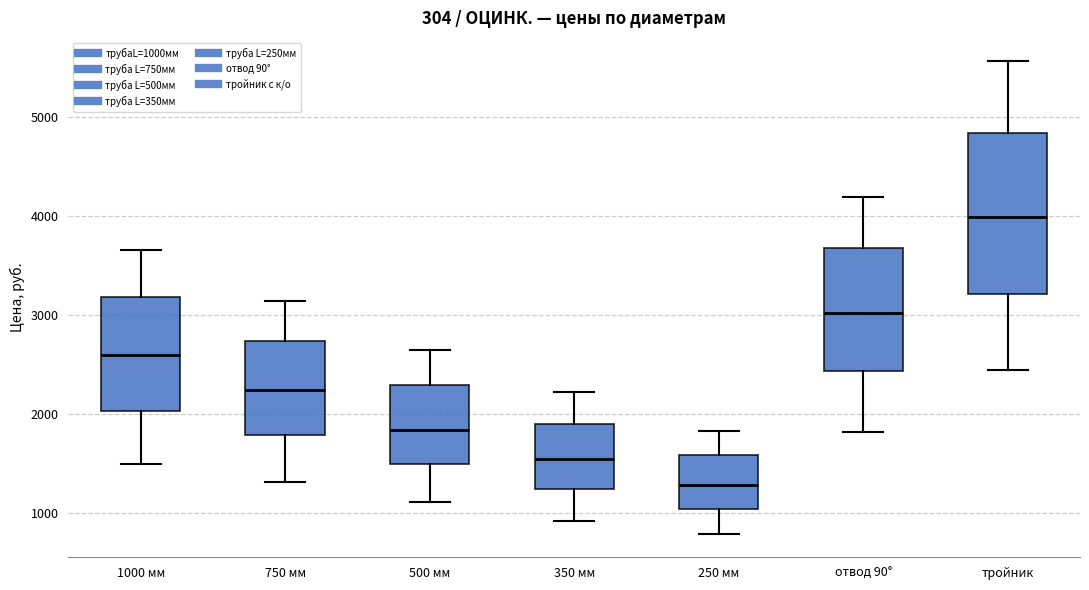

Where does the upper whisker of the box for отвод 90° end on the y-axis? The values are not printed on the chart, so give them approximately, as read against the axis.

4200